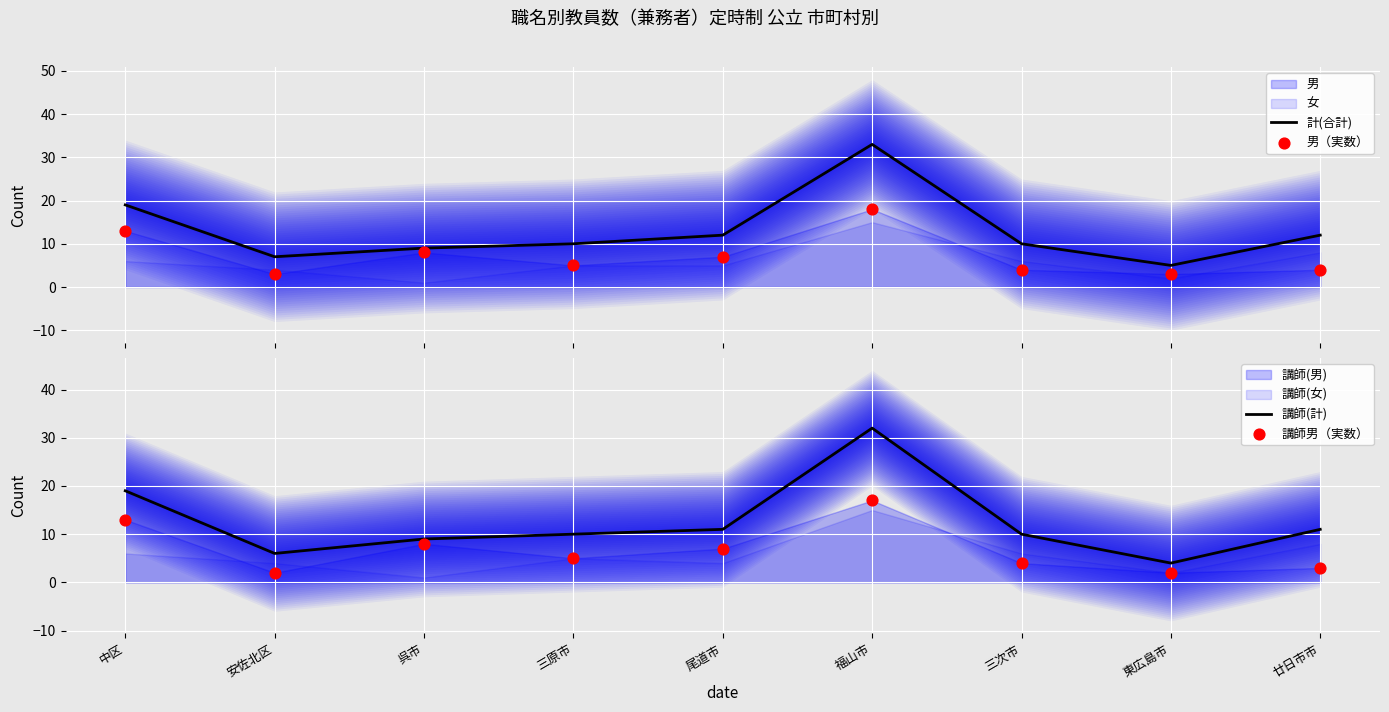

Which series reaches the minimum Y coordinate?

講師男（実数）